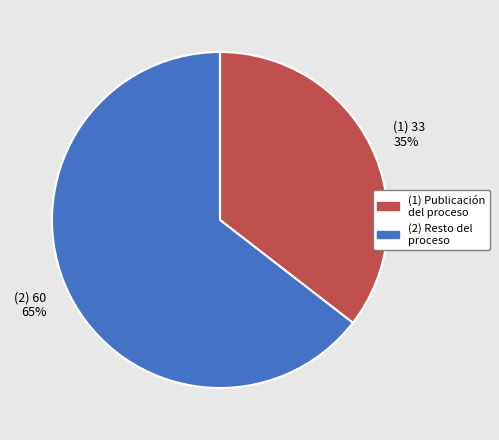

Rank the categories by value from lowest to highest.

(1) 33 35%, (2) 60 65%